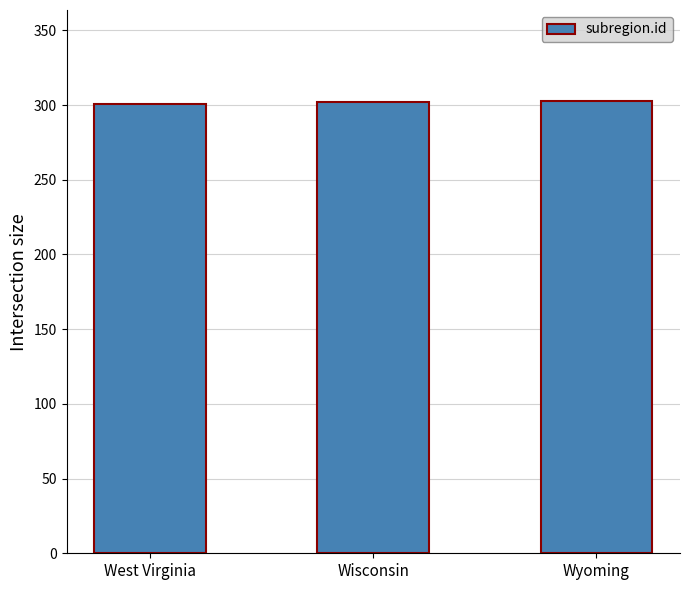

Approximately how many times larger is the value at West Virginia compared to Wisconsin?

1.0